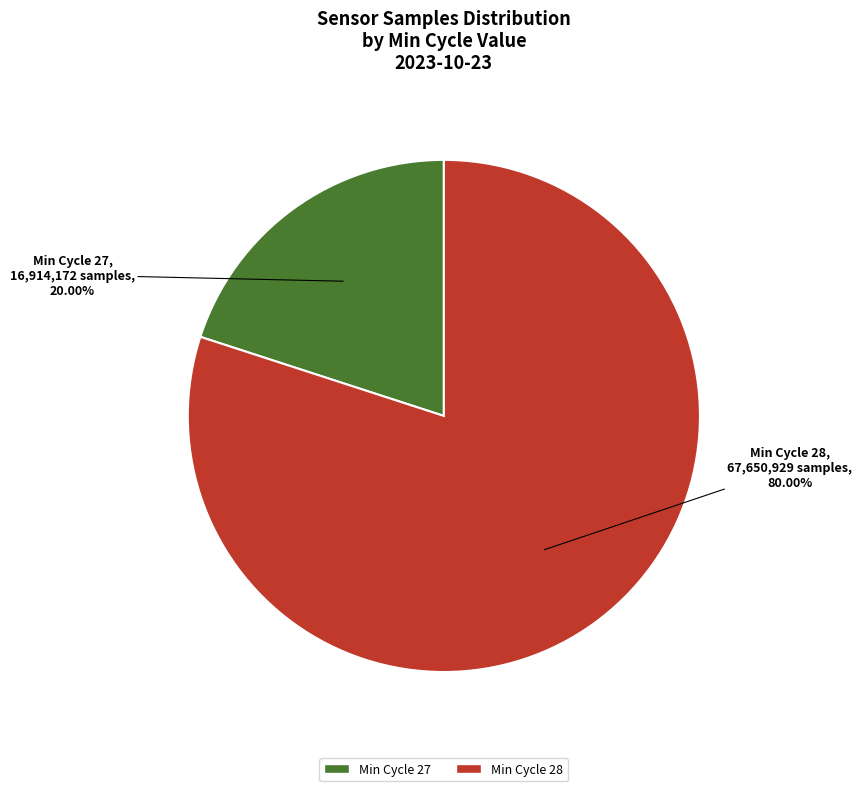

What is the smallest slice in the pie chart?

Min Cycle 27